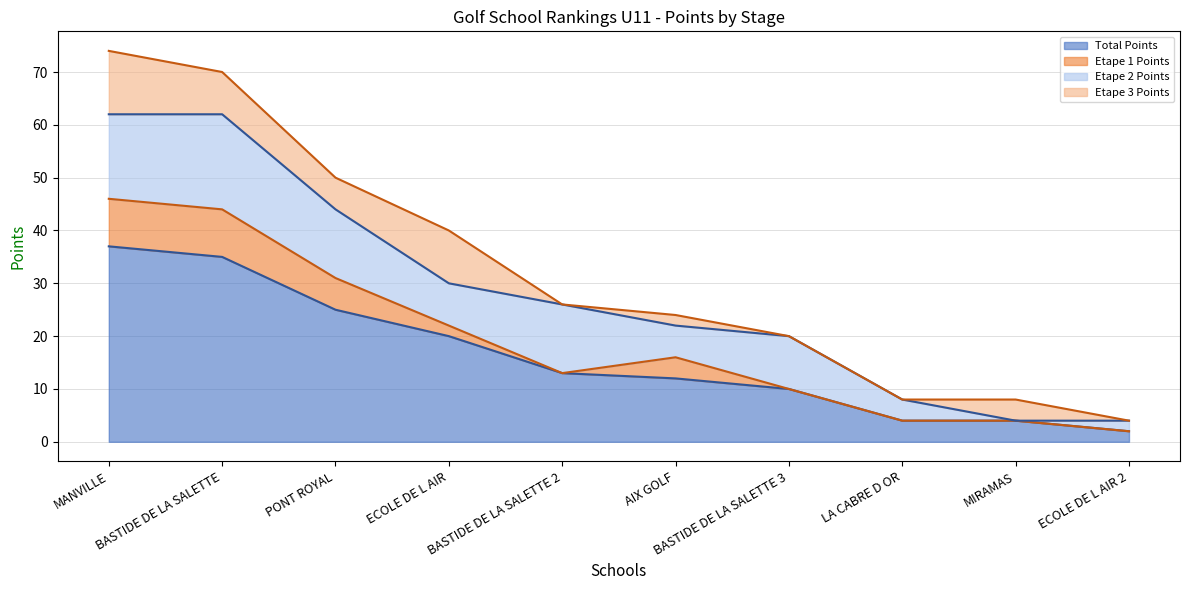

True or false: Etape 3 Points and Etape 1 Points intersect in this chart.

True